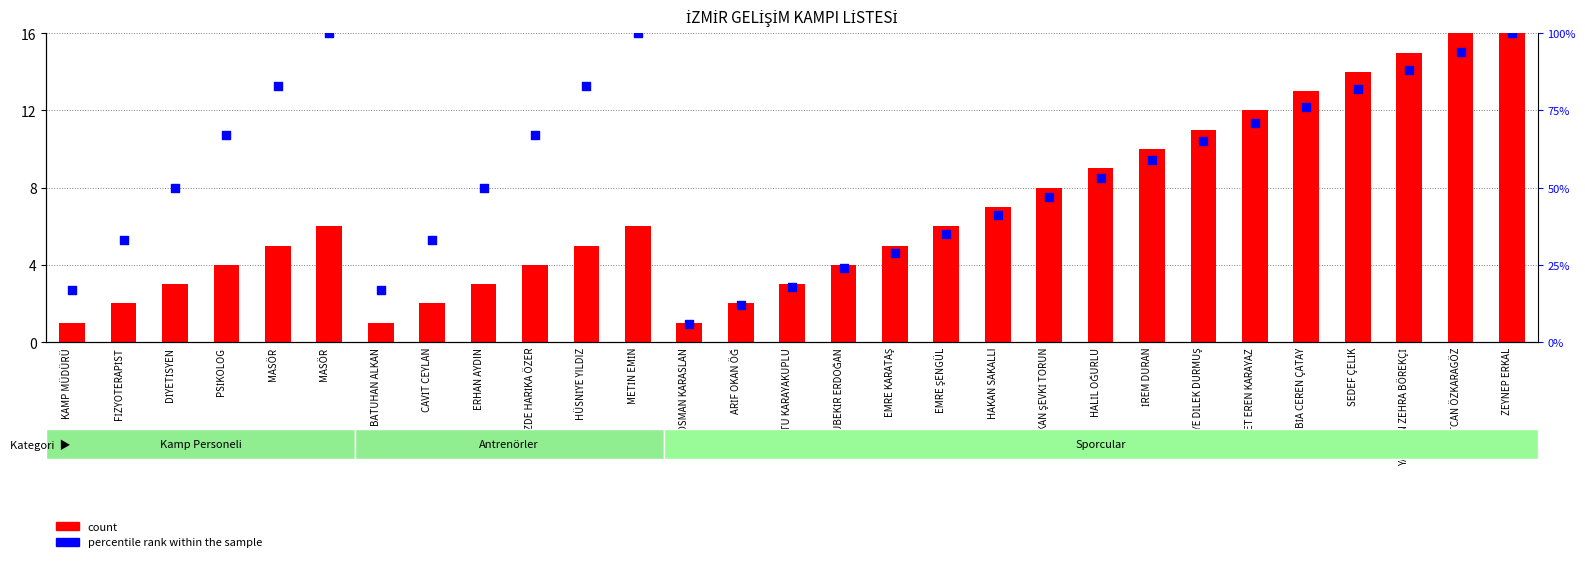

What are all the series names shown in the legend?

count, percentile rank within the sample